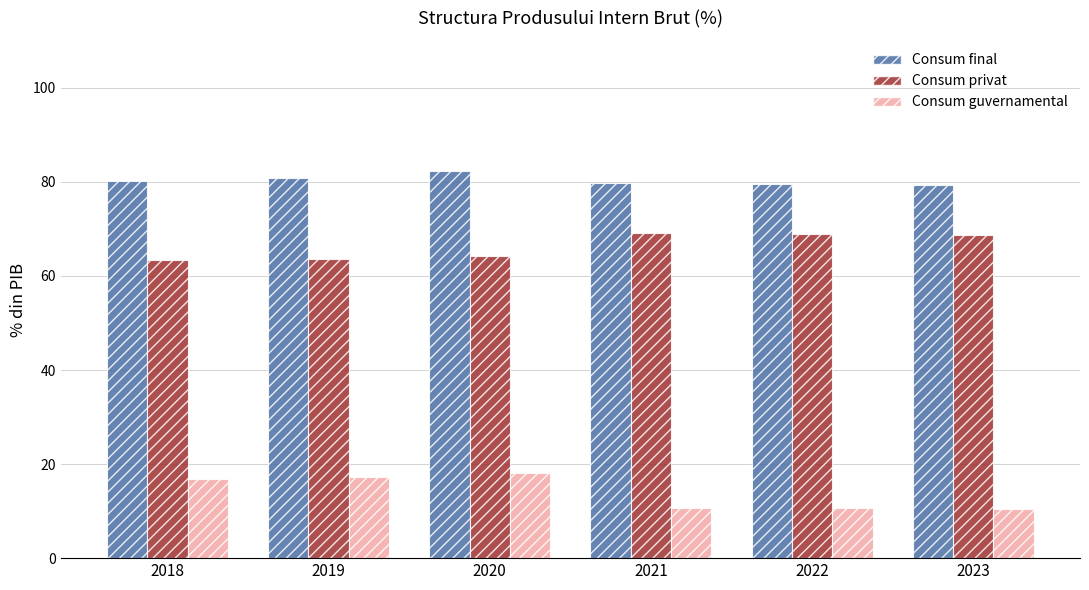

Which series has the widest spread of values?

Consum guvernamental